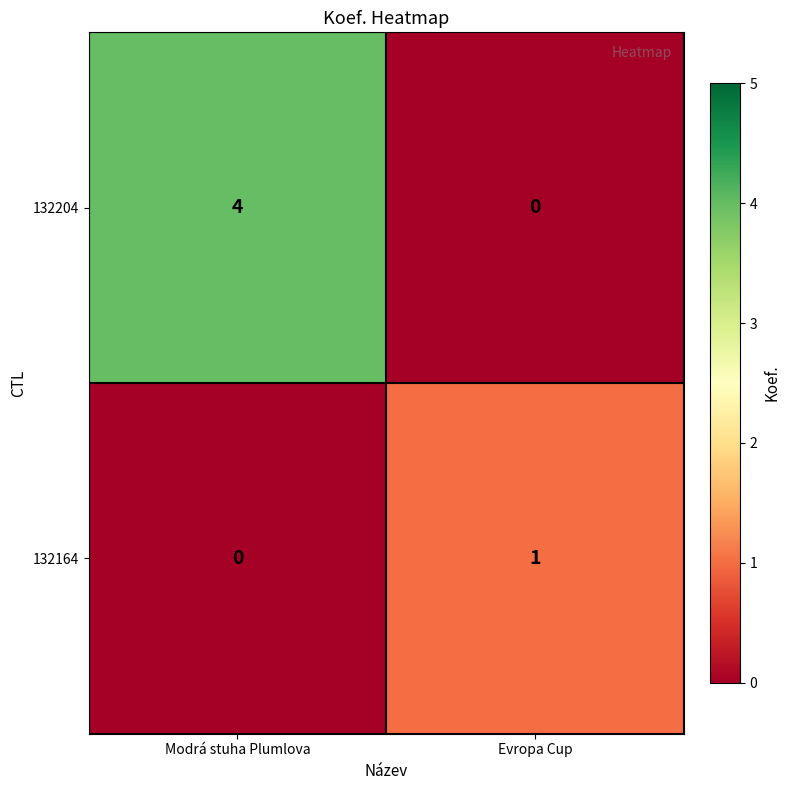

List the series in order of their peak value, lowest first.

132164, 132204